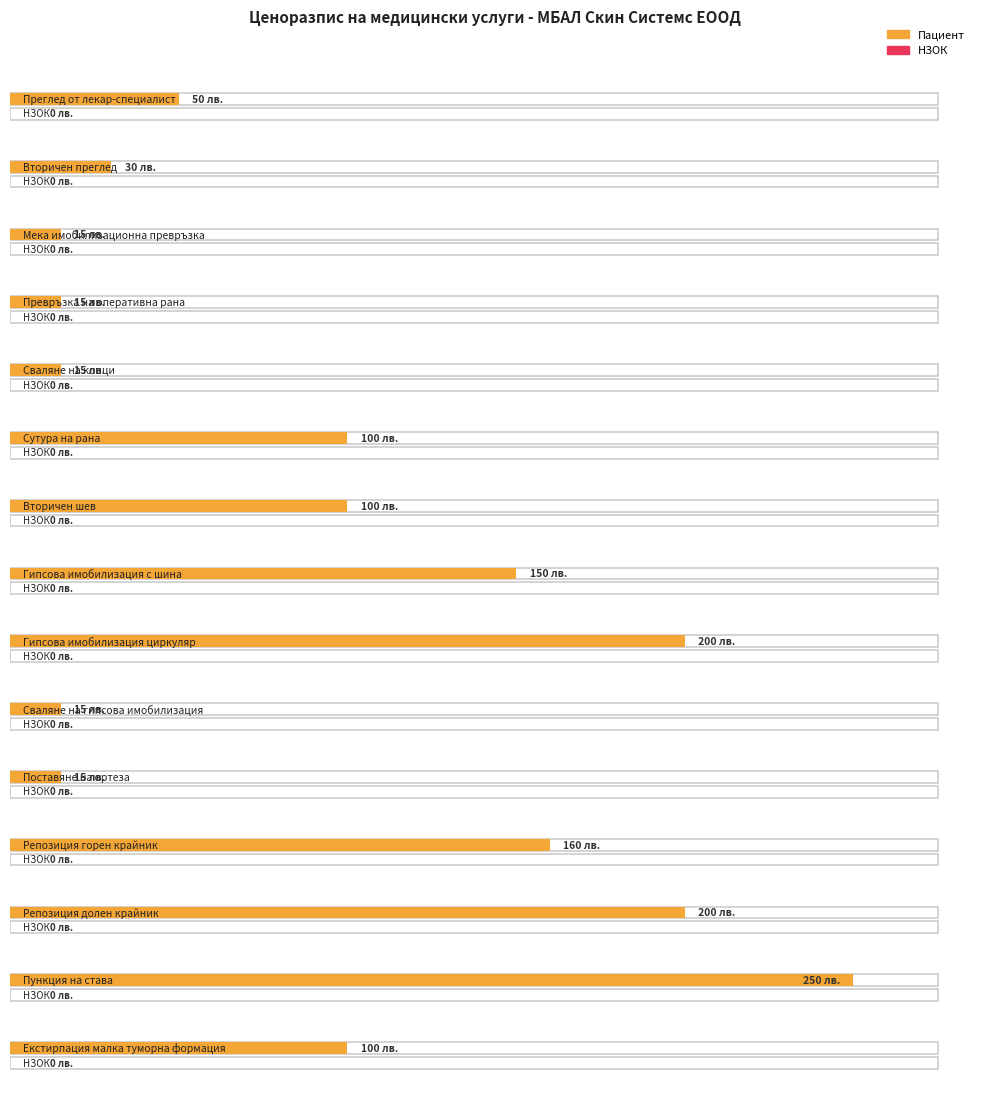

Which series has the largest total across all categories?

Пациент